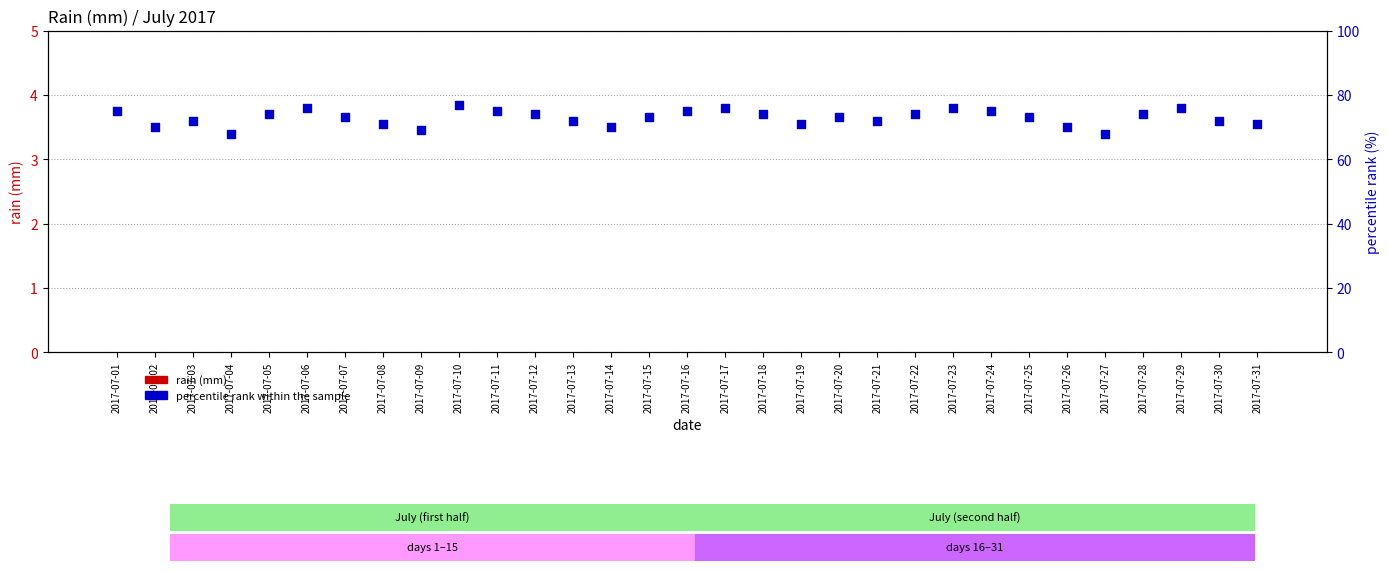

Which series has the largest total across all categories?

percentile rank within the sample